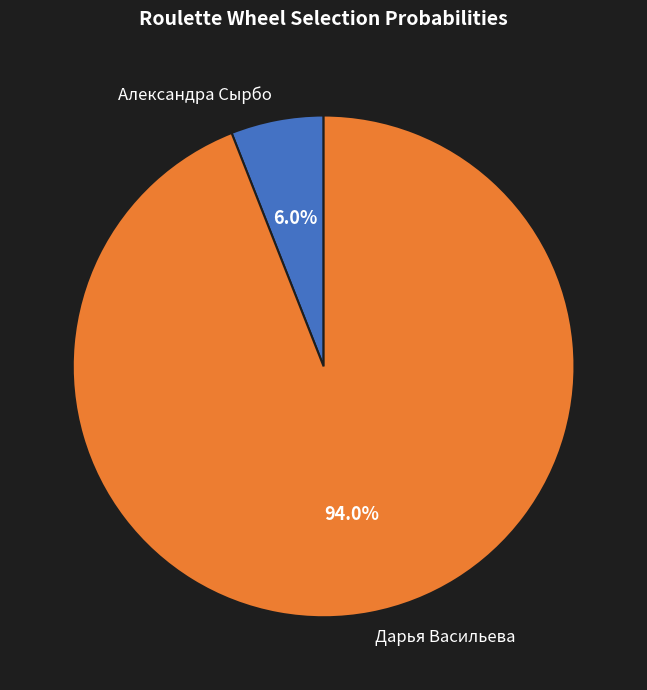

What percentage is the Александра Сырбо slice, to the nearest percent?

6%